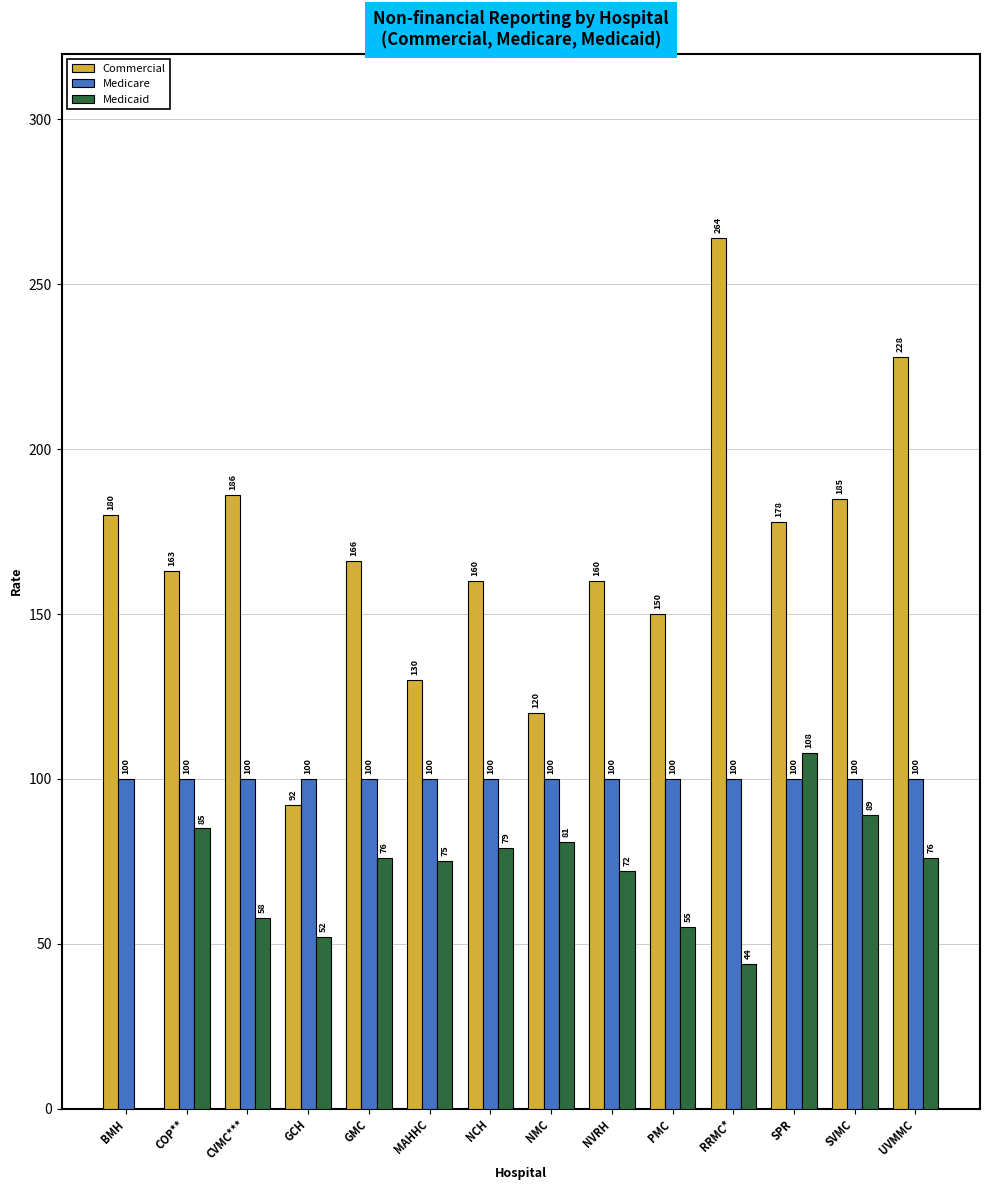

Which category has the highest value across all series?

RRMC*